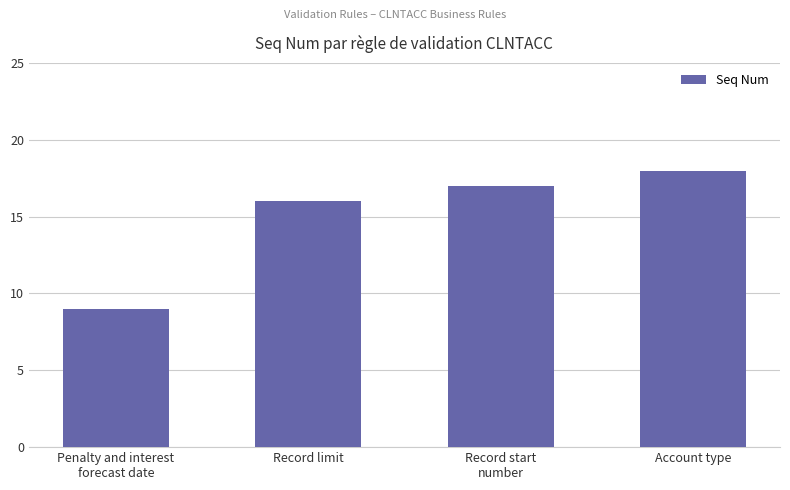

What is the label of the 1st bar from the right?

Account type